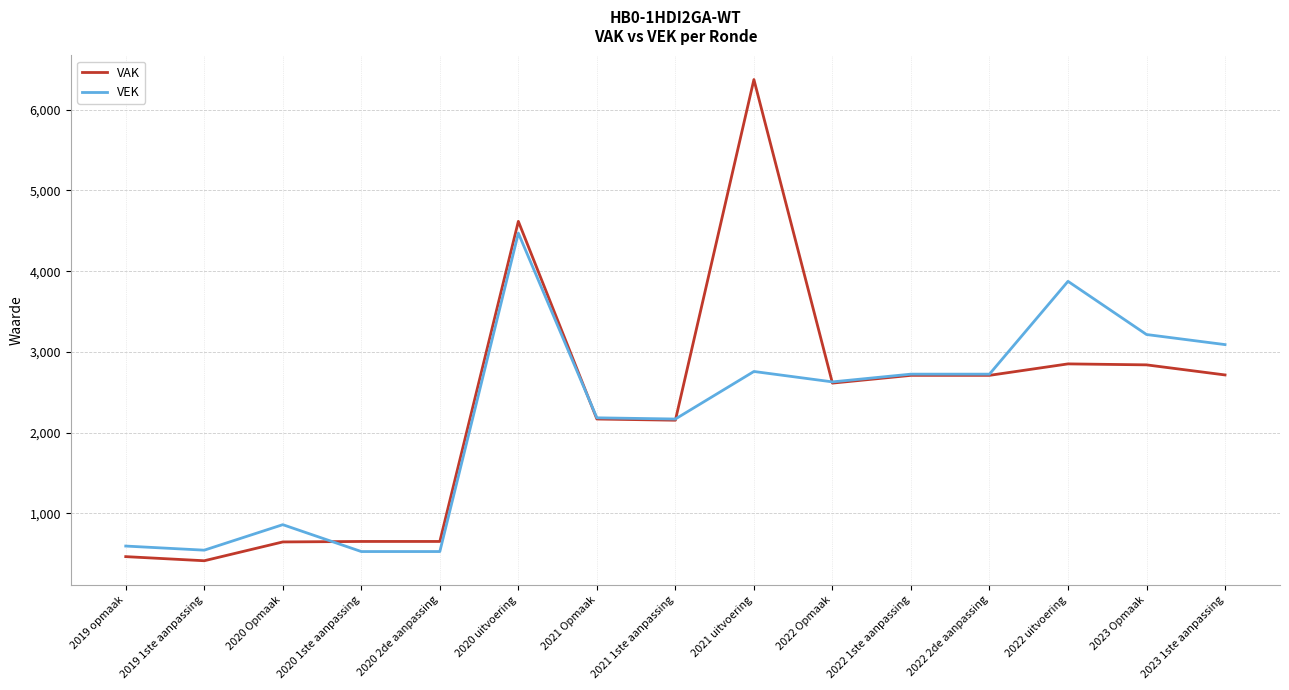

Where does the VEK series first go above 2628?

2020 uitvoering